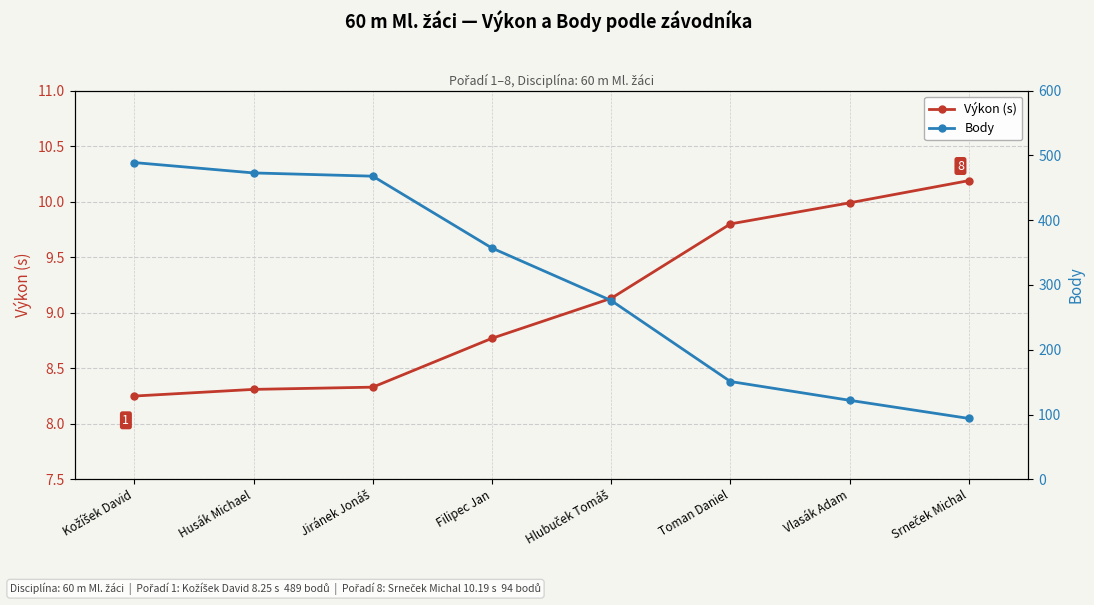

What is the minimum value for Výkon (s)?

8.2